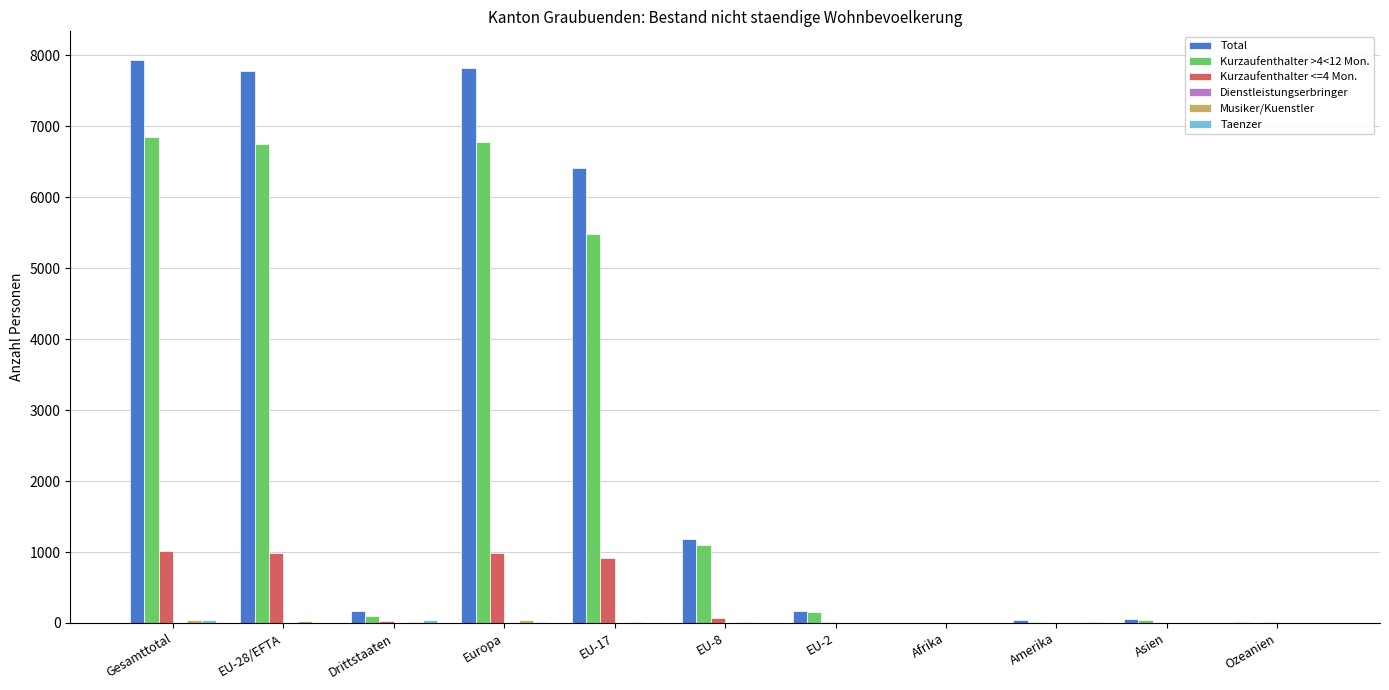

What is the sum of all Total values?

31599